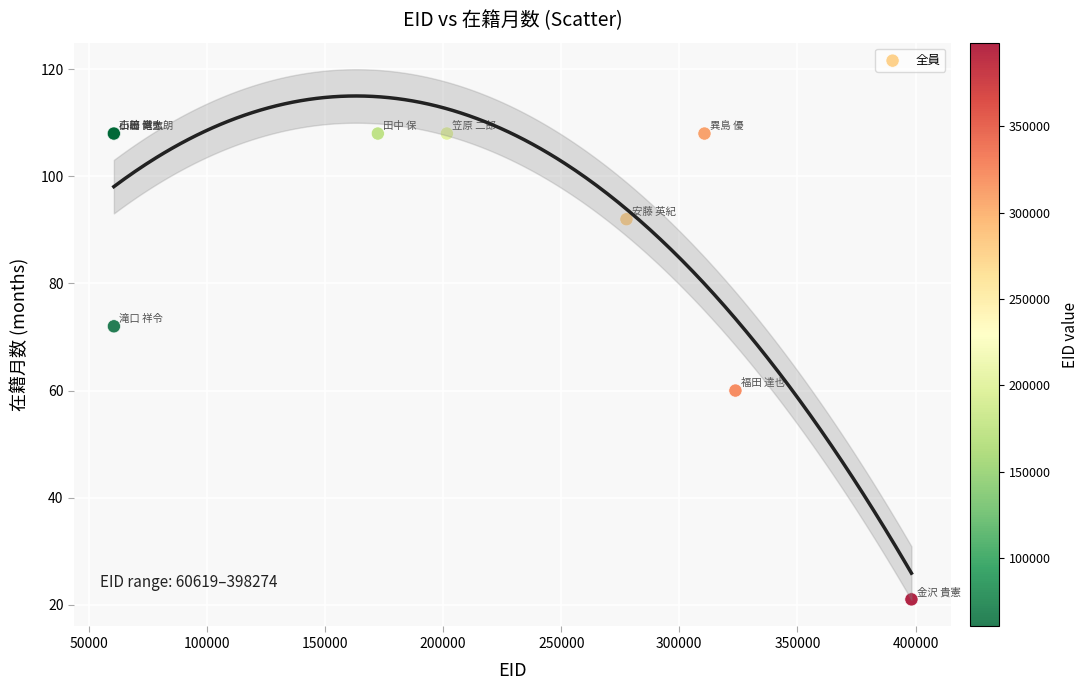

What Y value in the scatter plot is closest to 64?

60